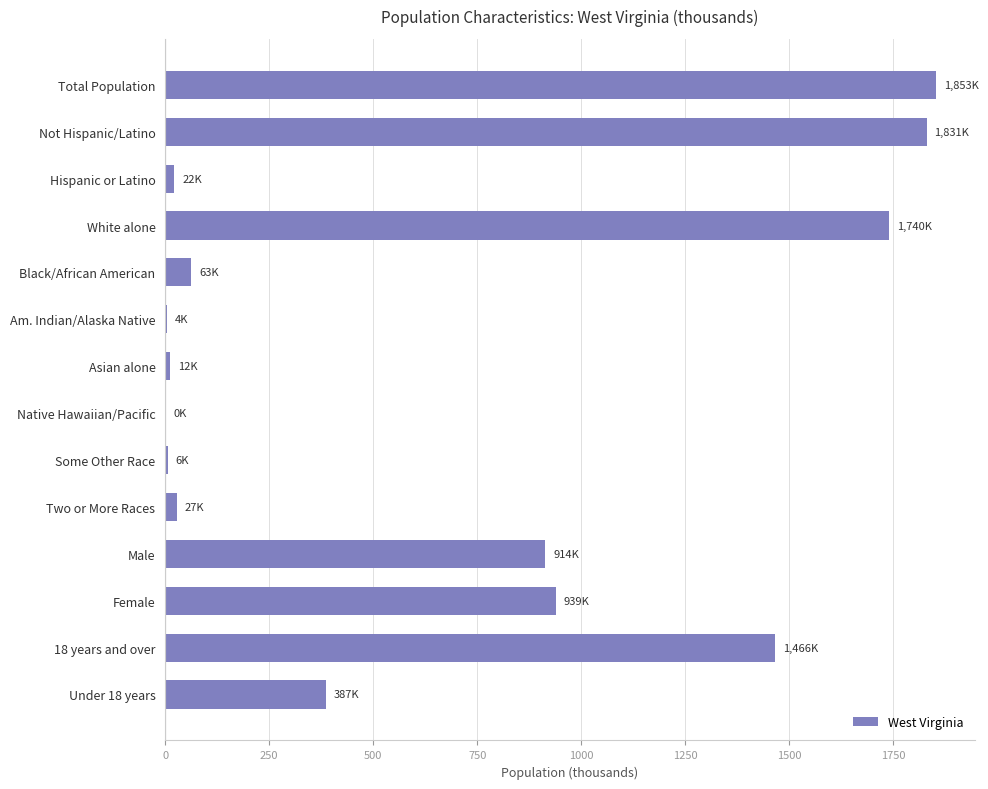

What is the greatest value displayed?

1853.0